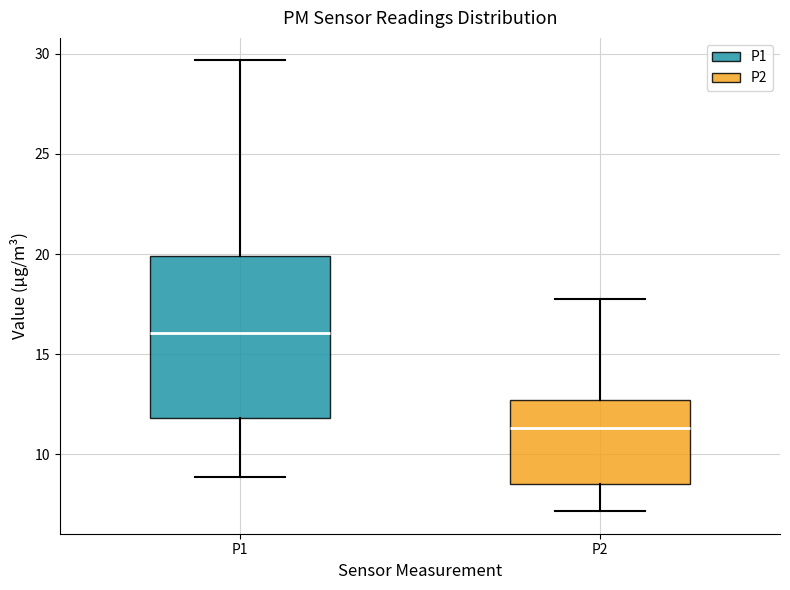

Reading left to right, read every box against the y-axis: the position of its median line, the range the box covers, and the ends of its whiskers. The values are not printed on the chart, so give them approximately, as read against the axis.

P1: median 16.0, box 12.0 to 20.0, whiskers 9.0 to 29.5
P2: median 11.5, box 8.5 to 12.5, whiskers 7.0 to 18.0